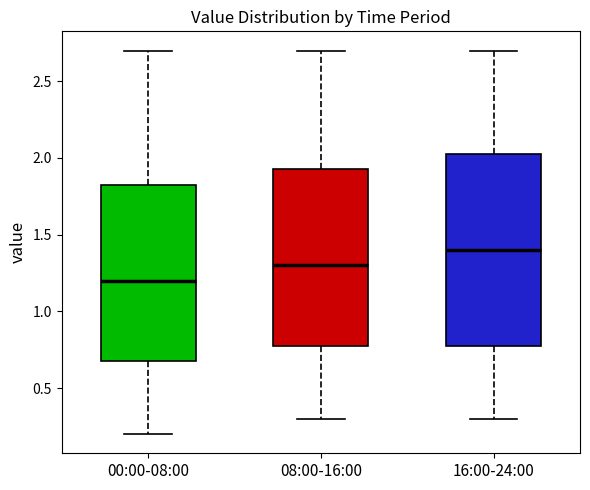

Reading left to right, transcribe this box plot: for each box, give where its median line is, the range the box spans, and where its two whiskers end, as read against the y-axis. The values are not printed on the chart, so give them approximately, as read against the axis.

00:00-08:00: median 1.20, box 0.70 to 1.85, whiskers 0.20 to 2.70
08:00-16:00: median 1.30, box 0.80 to 1.95, whiskers 0.30 to 2.70
16:00-24:00: median 1.40, box 0.80 to 2.05, whiskers 0.30 to 2.70